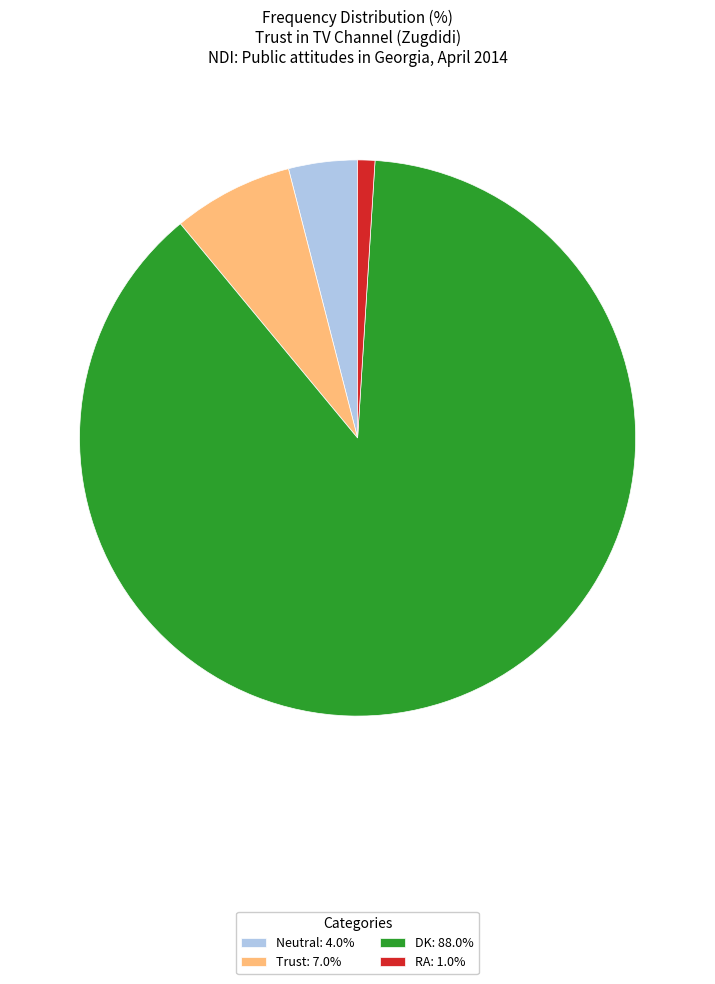

Is Neutral: 4.0% the majority of the pie?

No